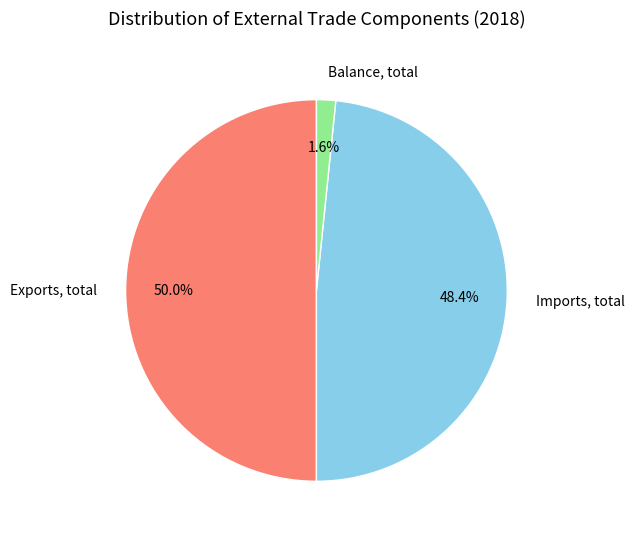

How many segments does this pie chart have?

3